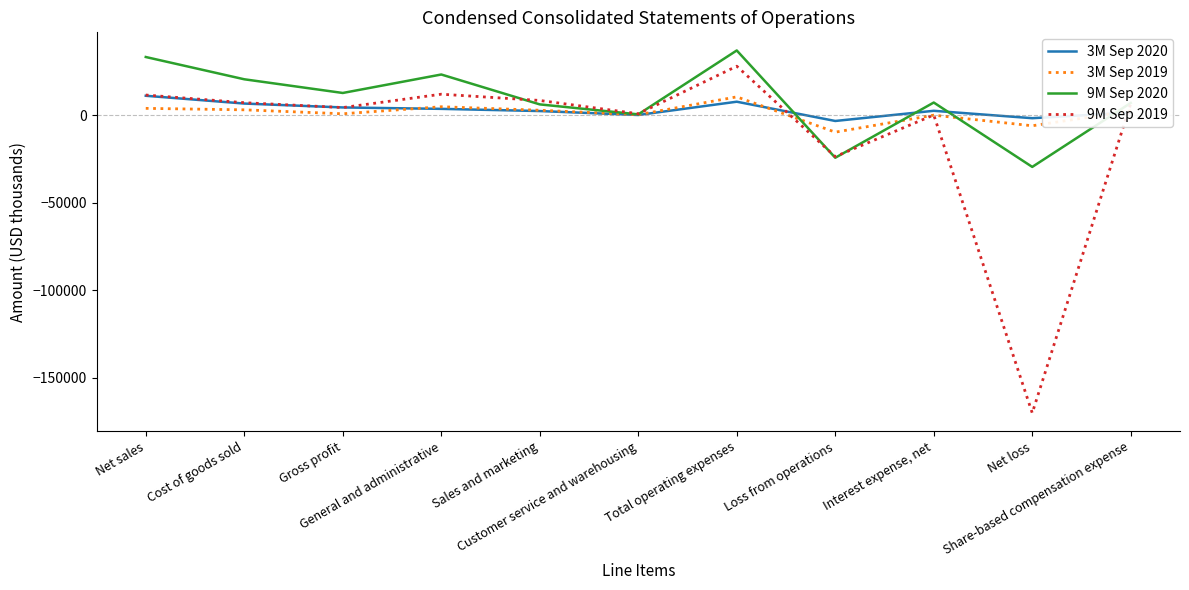

What is the difference between the second highest and second lowest values in the 9M Sep 2019 series?

35687